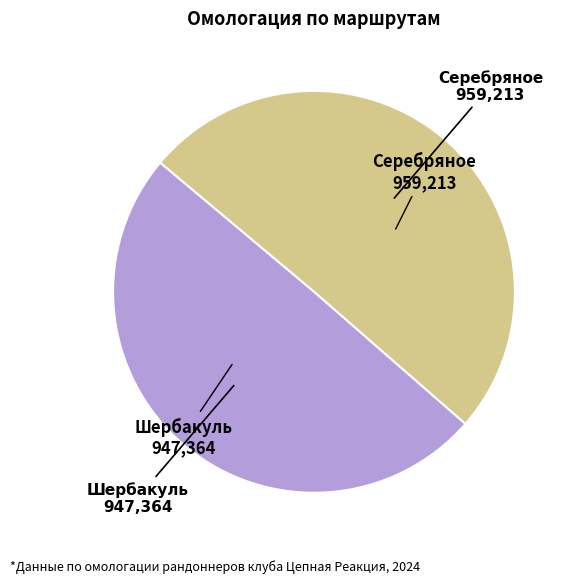

Is there any slice that represents more than half of the pie?

Yes